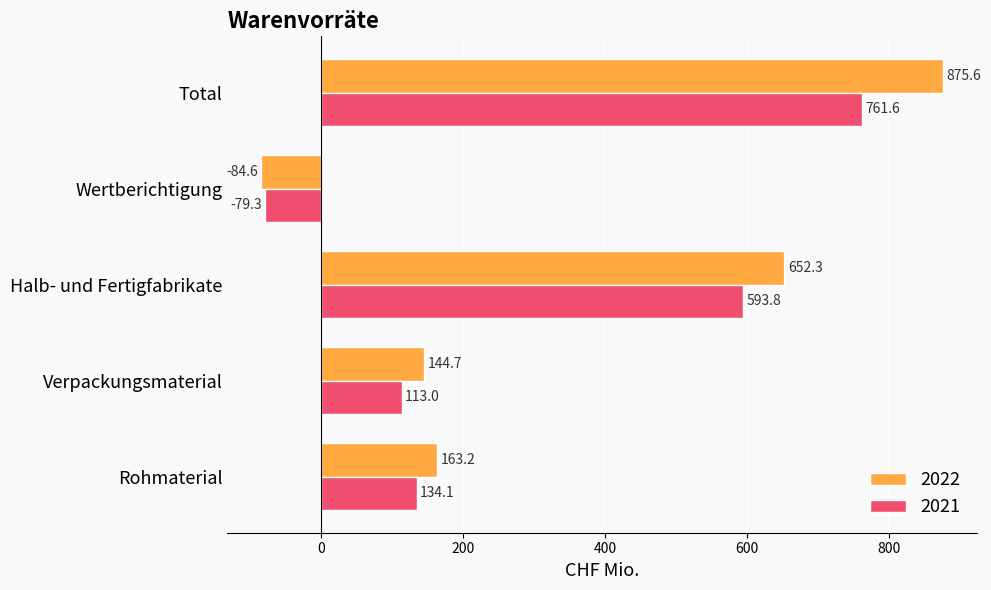

Where is 2022 nearest to the value 395?

Rohmaterial